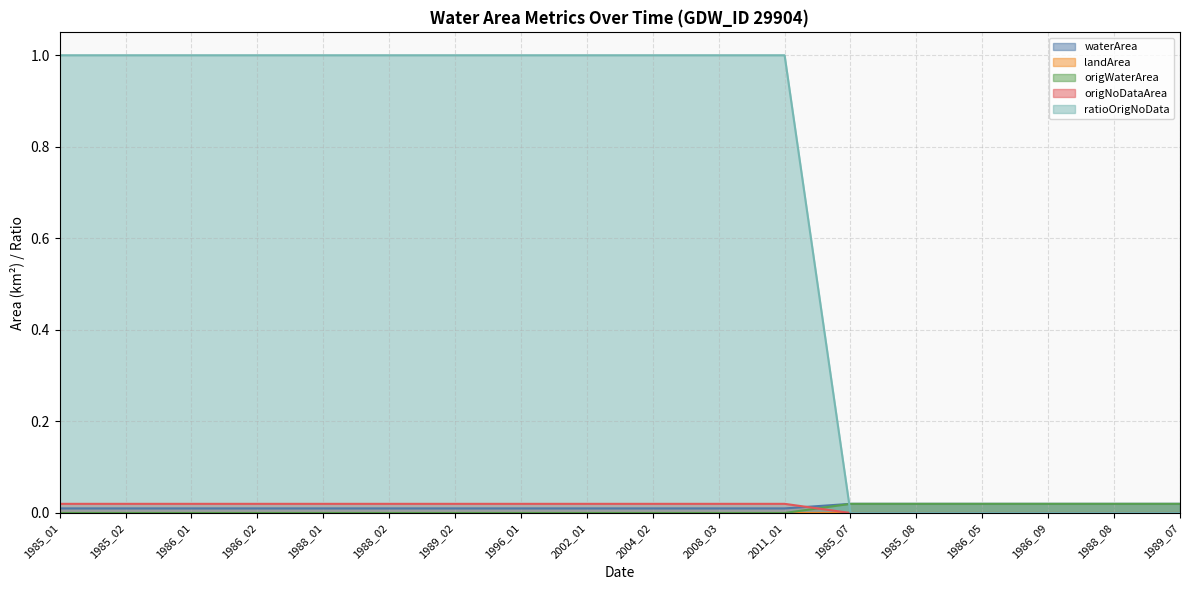

True or false: ratioOrigNoData and waterArea cross at least once.

True